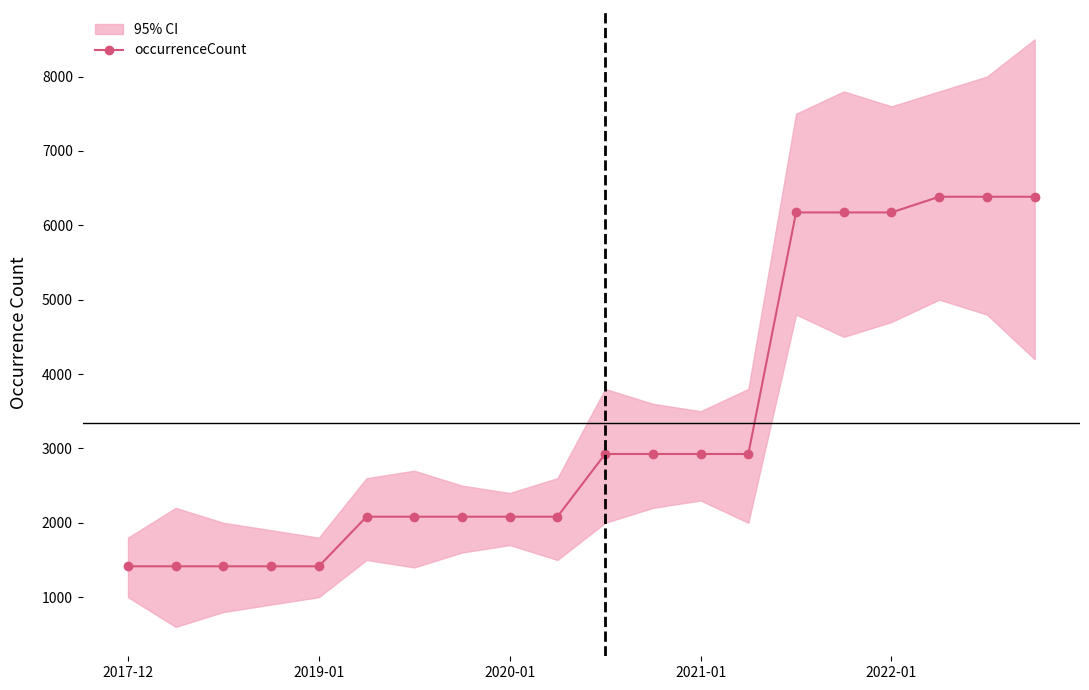

What position from the right is 19?

1